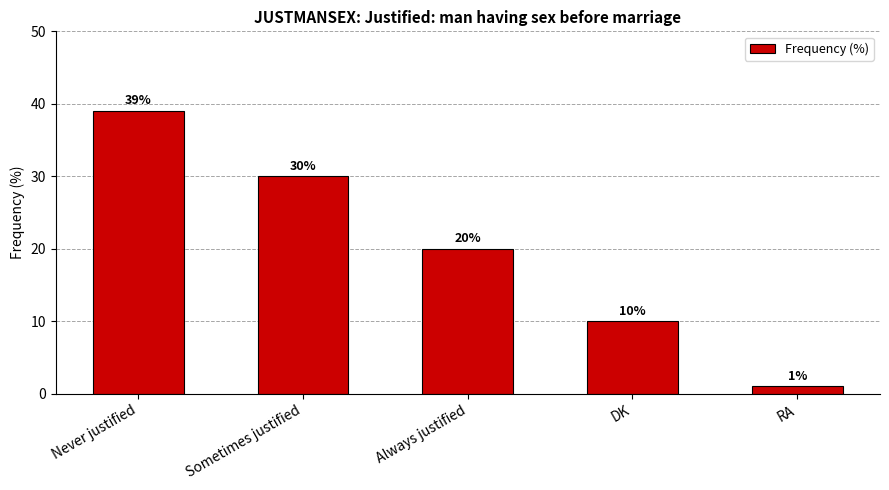

What is the maximum value shown in the chart?

39